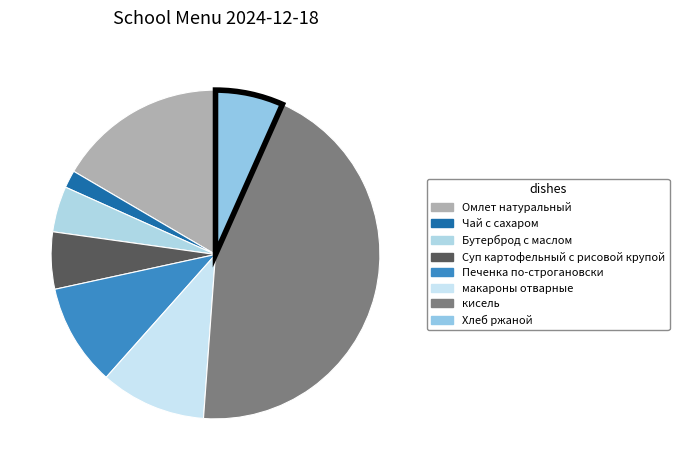

What percentage is the Омлет натуральный slice, to the nearest percent?

17%